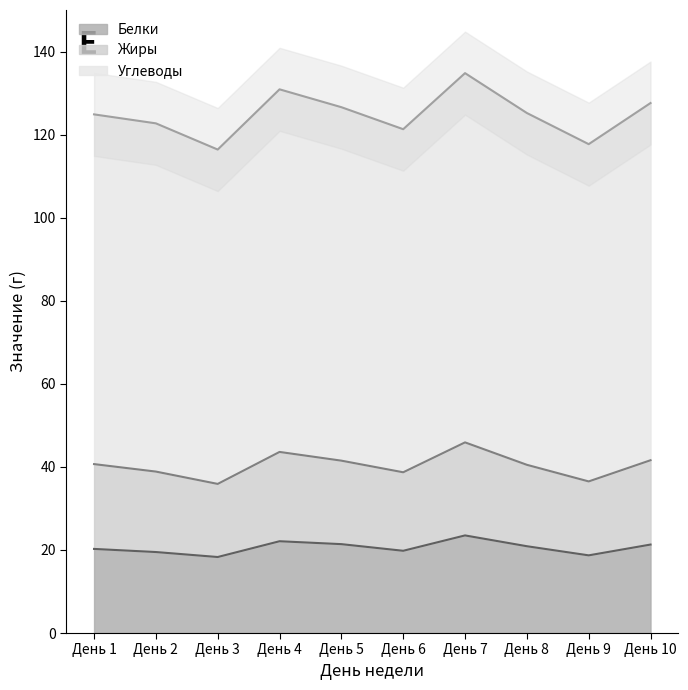

Is it true that Белки equals 19.8 at День 6?

True